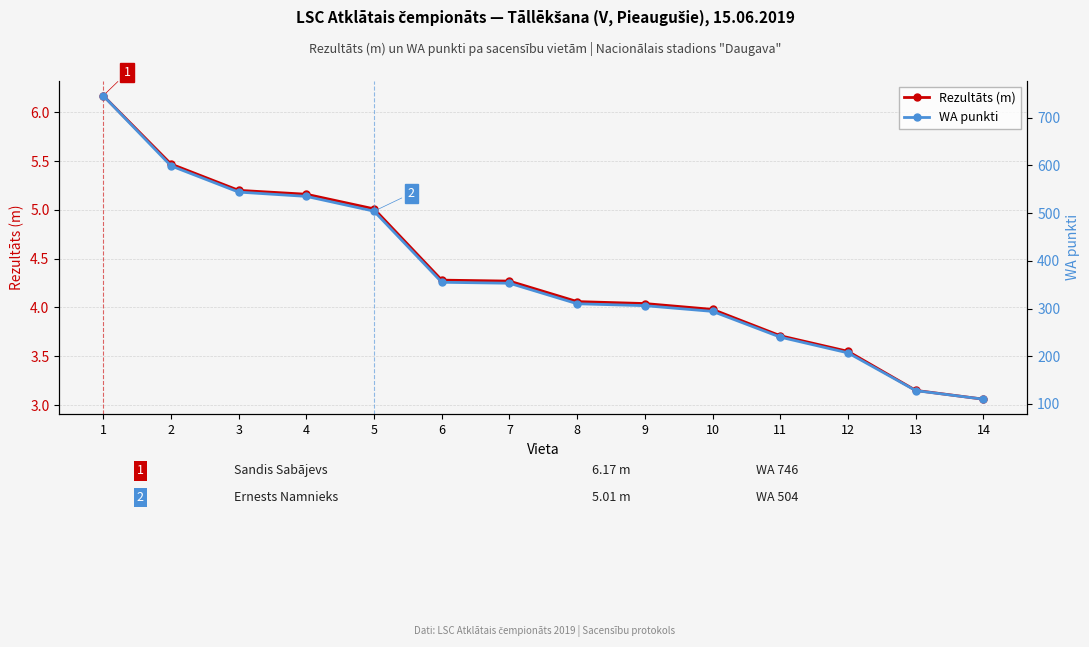

How many data points in WA punkti are above 353?

6